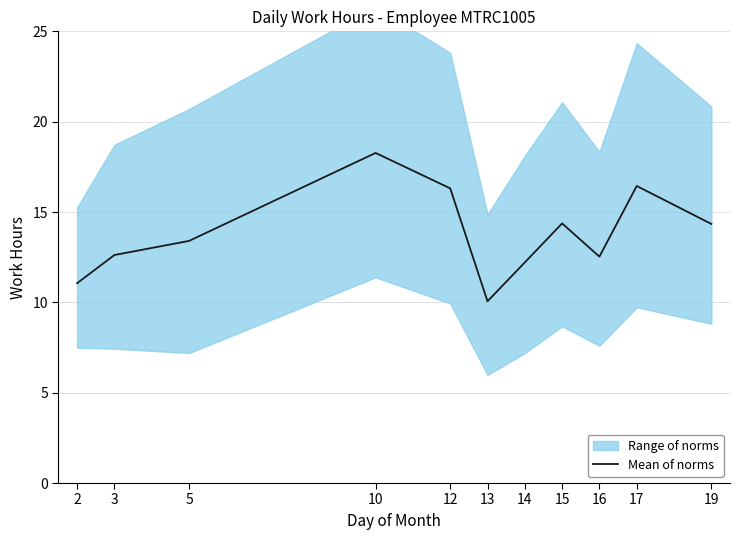

How many data points are less than 13?

5